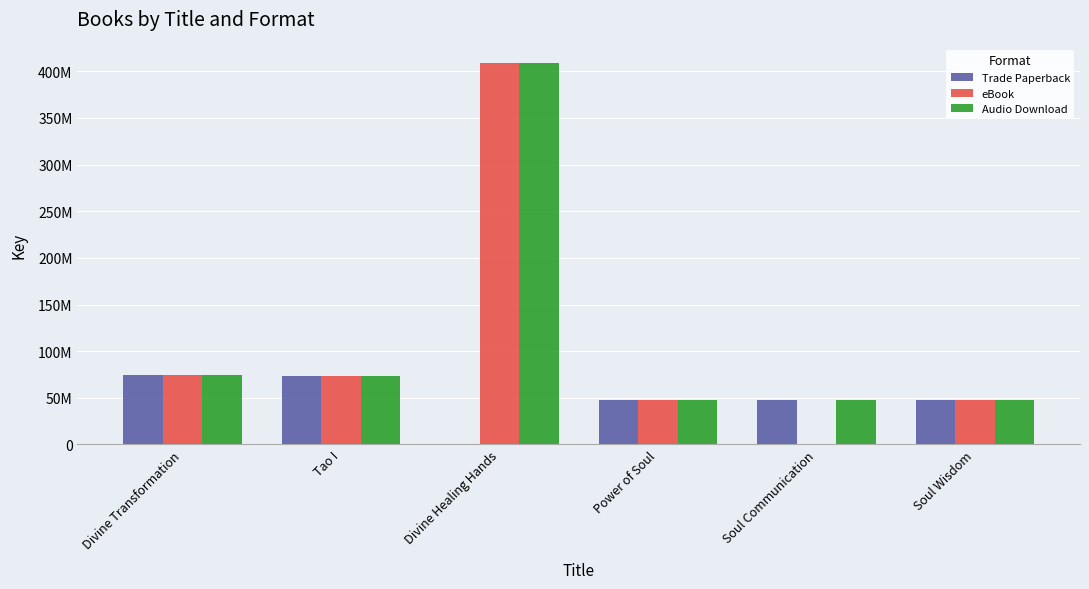

Are the bars grouped side by side (vs. stacked)?

Yes